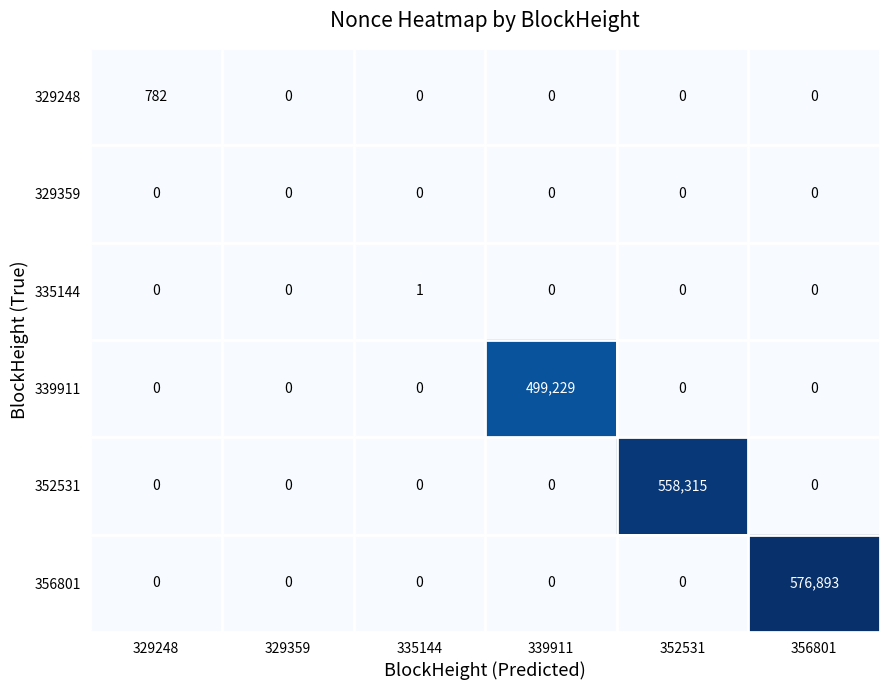

What is the average value of the 339911 series?

83205